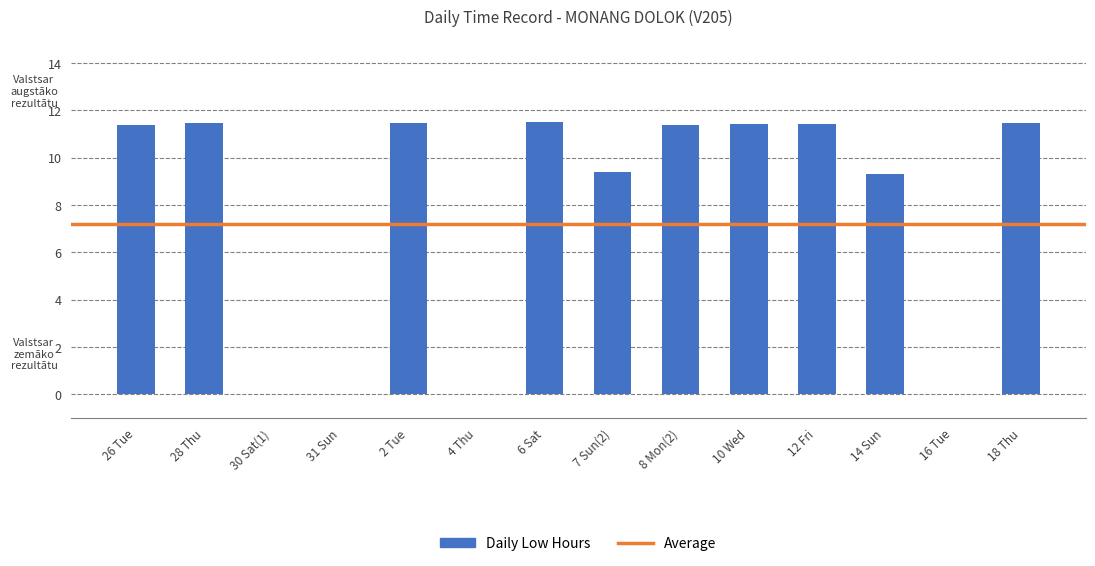

What is the sum of all values?

110.2